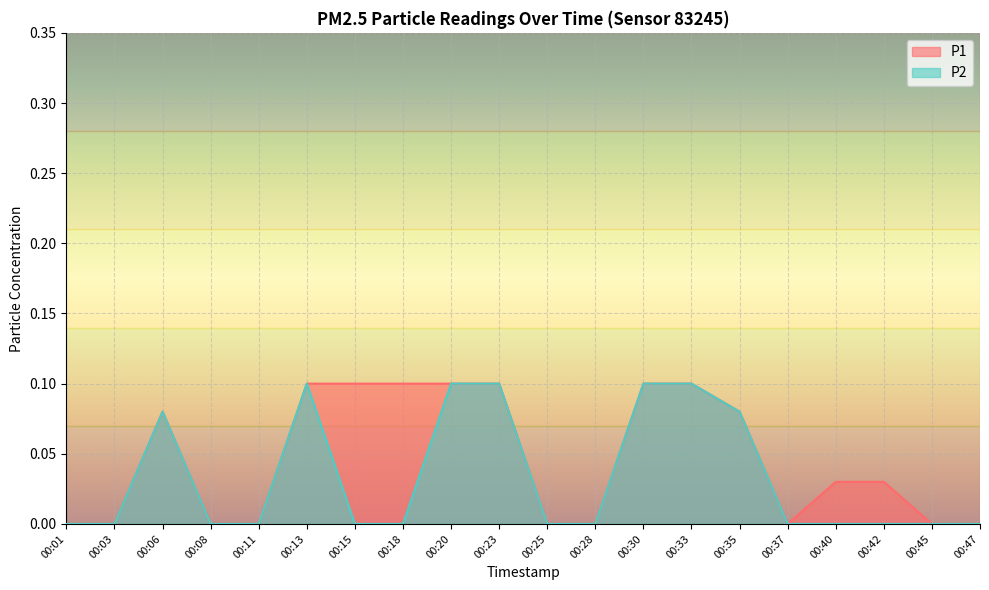

True or false: P1 and P2 cross at least once.

False